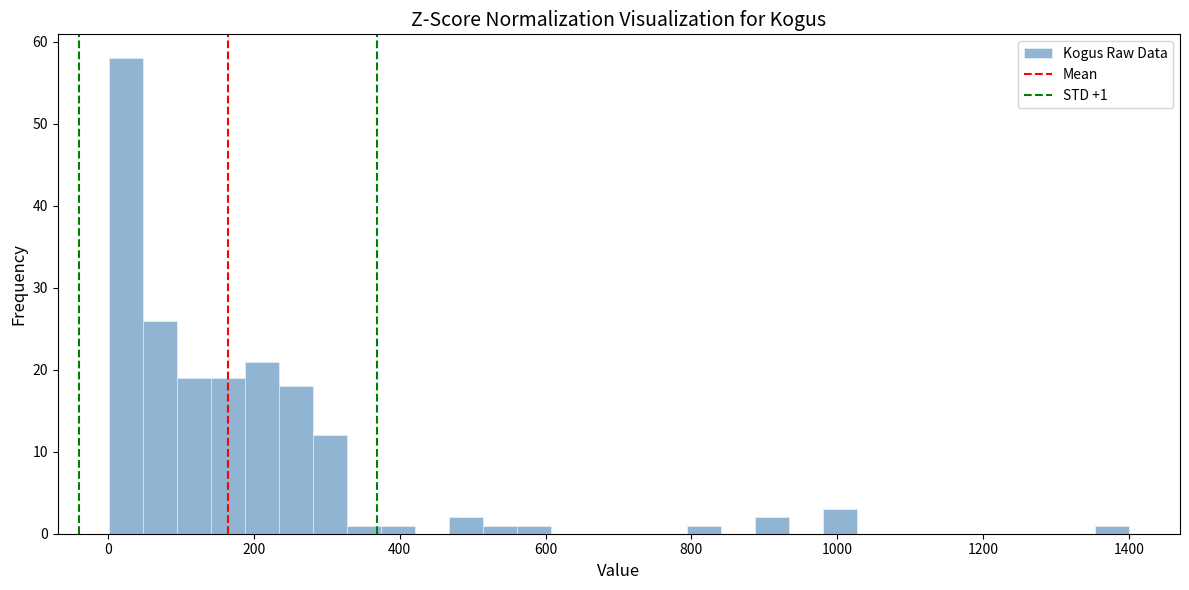

Read against the x-axis, roughly where is the centre of the tallest bar?

20